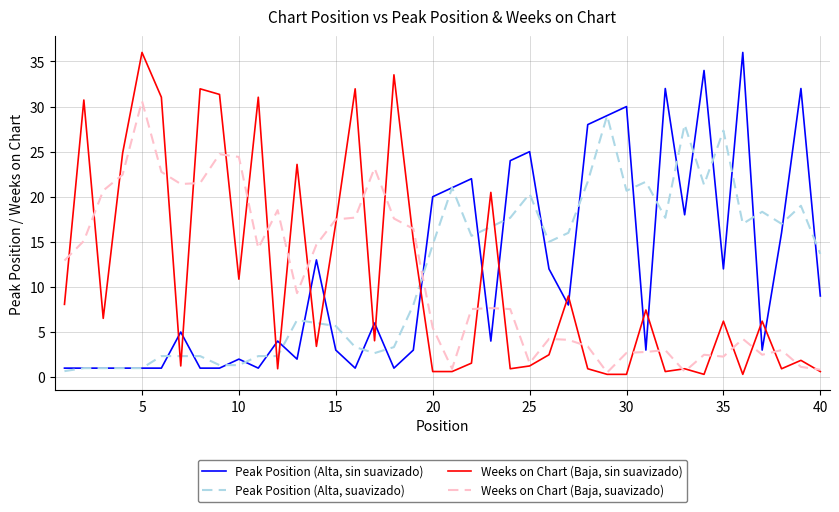

How many values in the Peak Position (Alta, suavizado) series exceed 14?

20